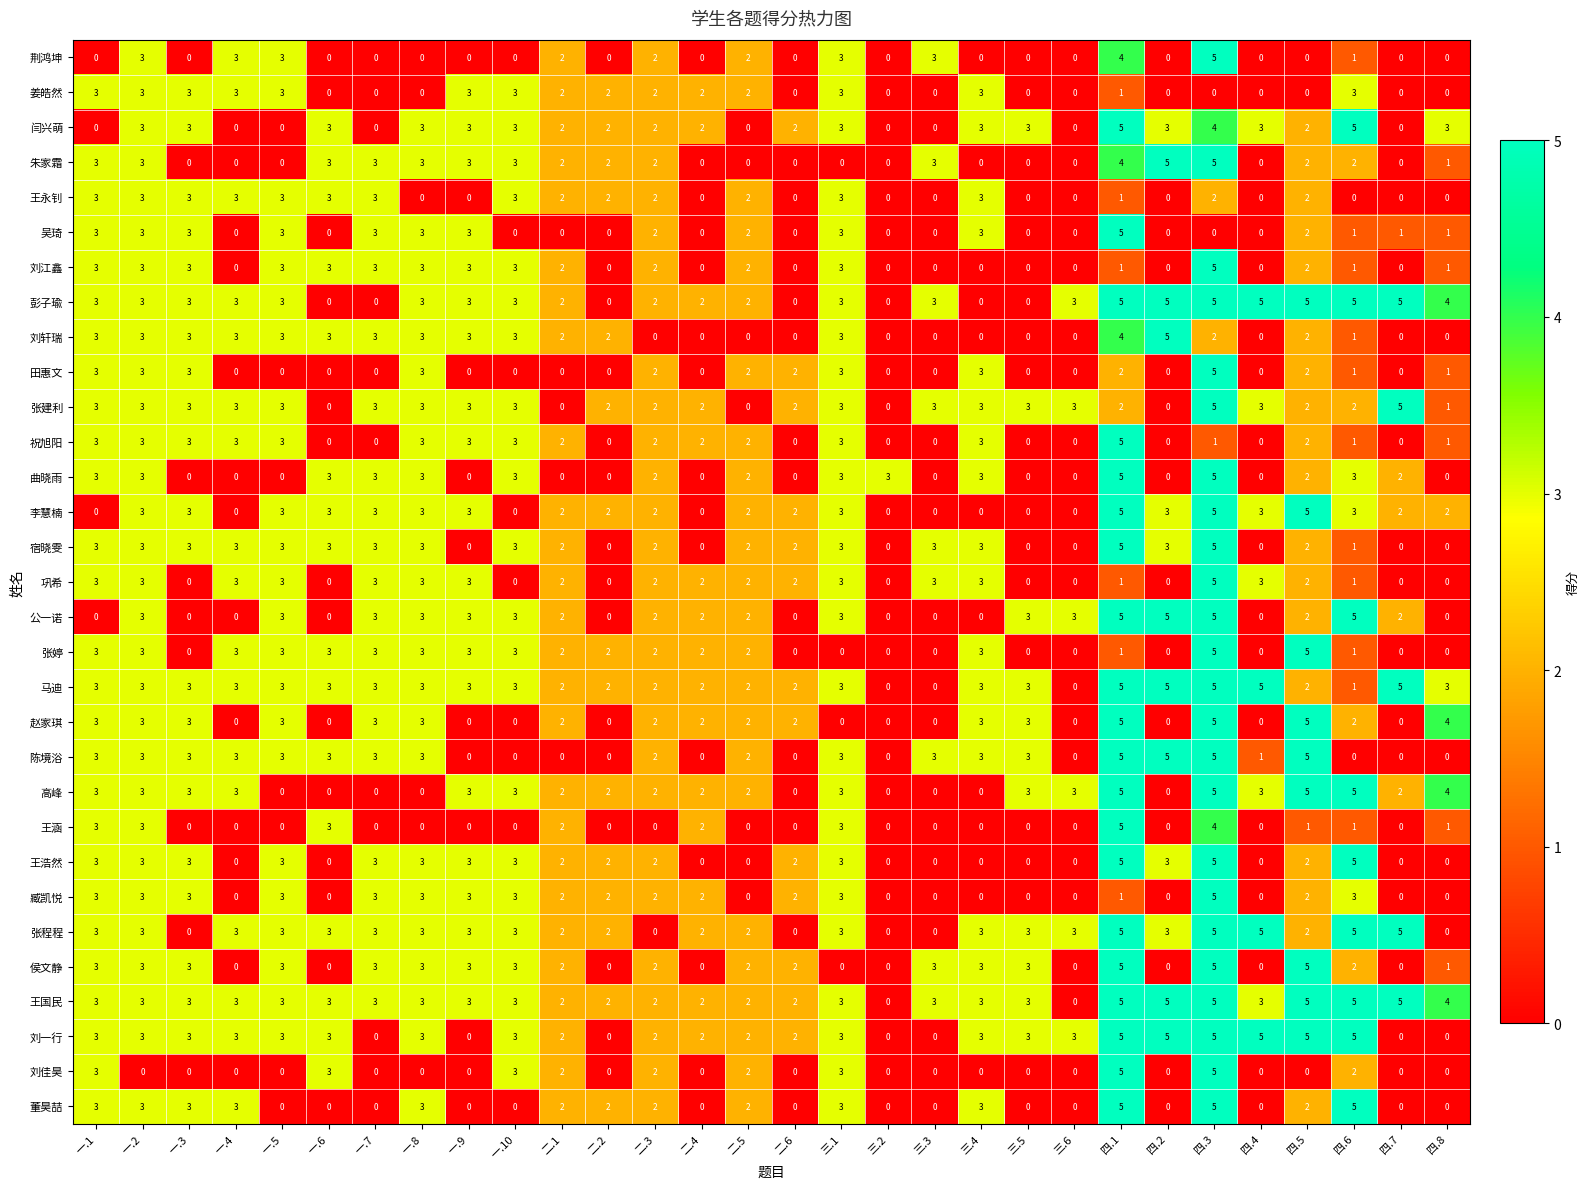

What is the total value across all series at 三.2?

3